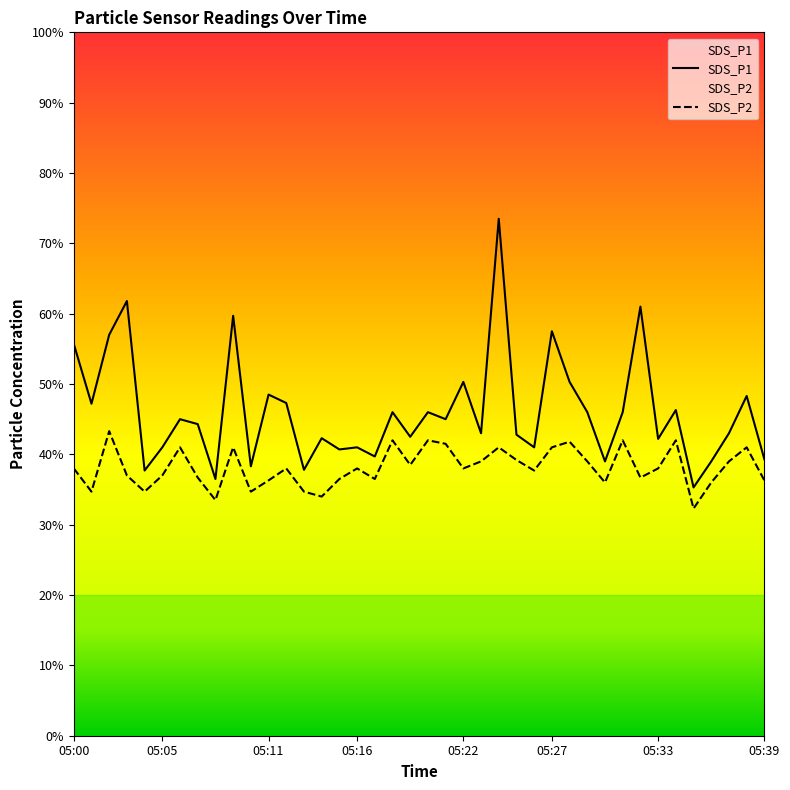

How many lines are shown in the chart?

2